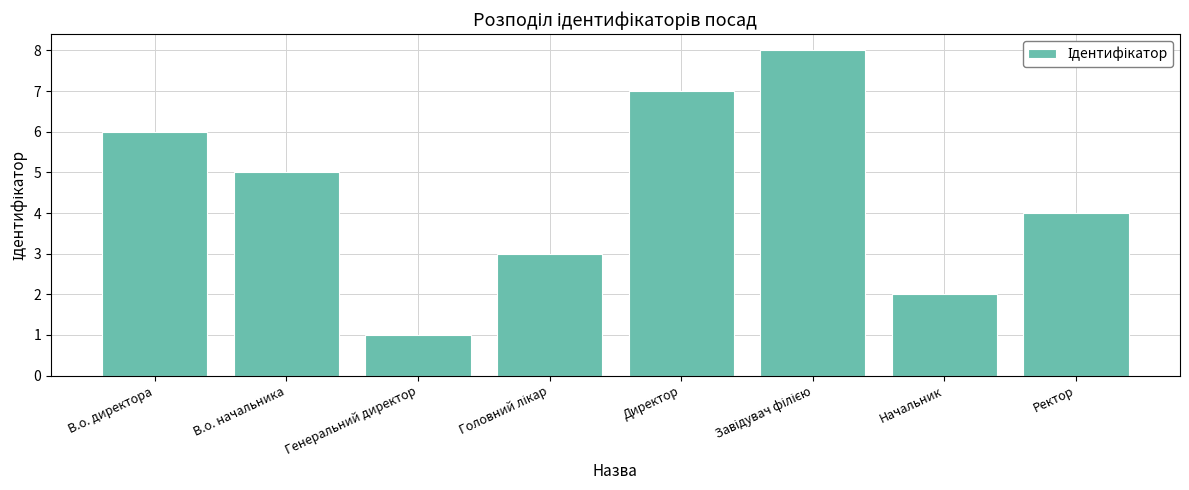

What is the difference between the maximum and minimum values?

7